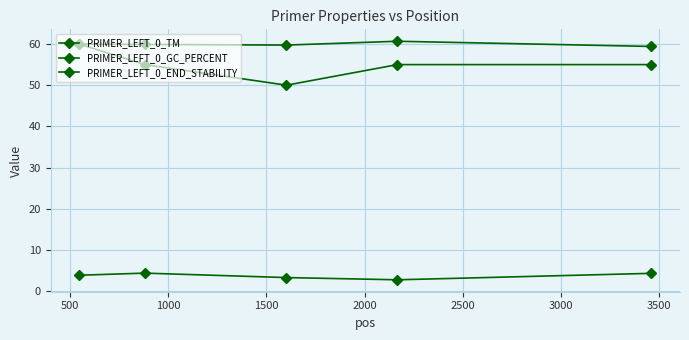

What is the maximum value shown in the chart?

60.7